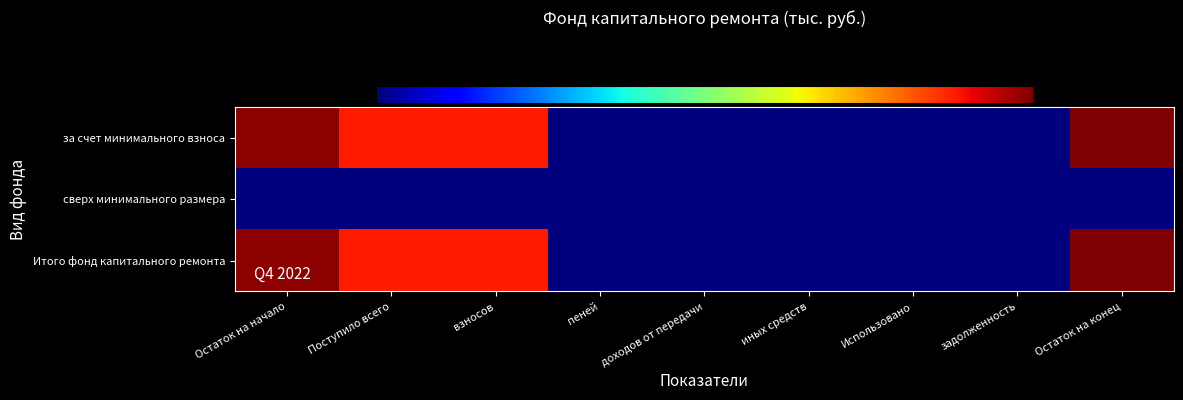

Which series has the widest spread of values?

за счет минимального взноса